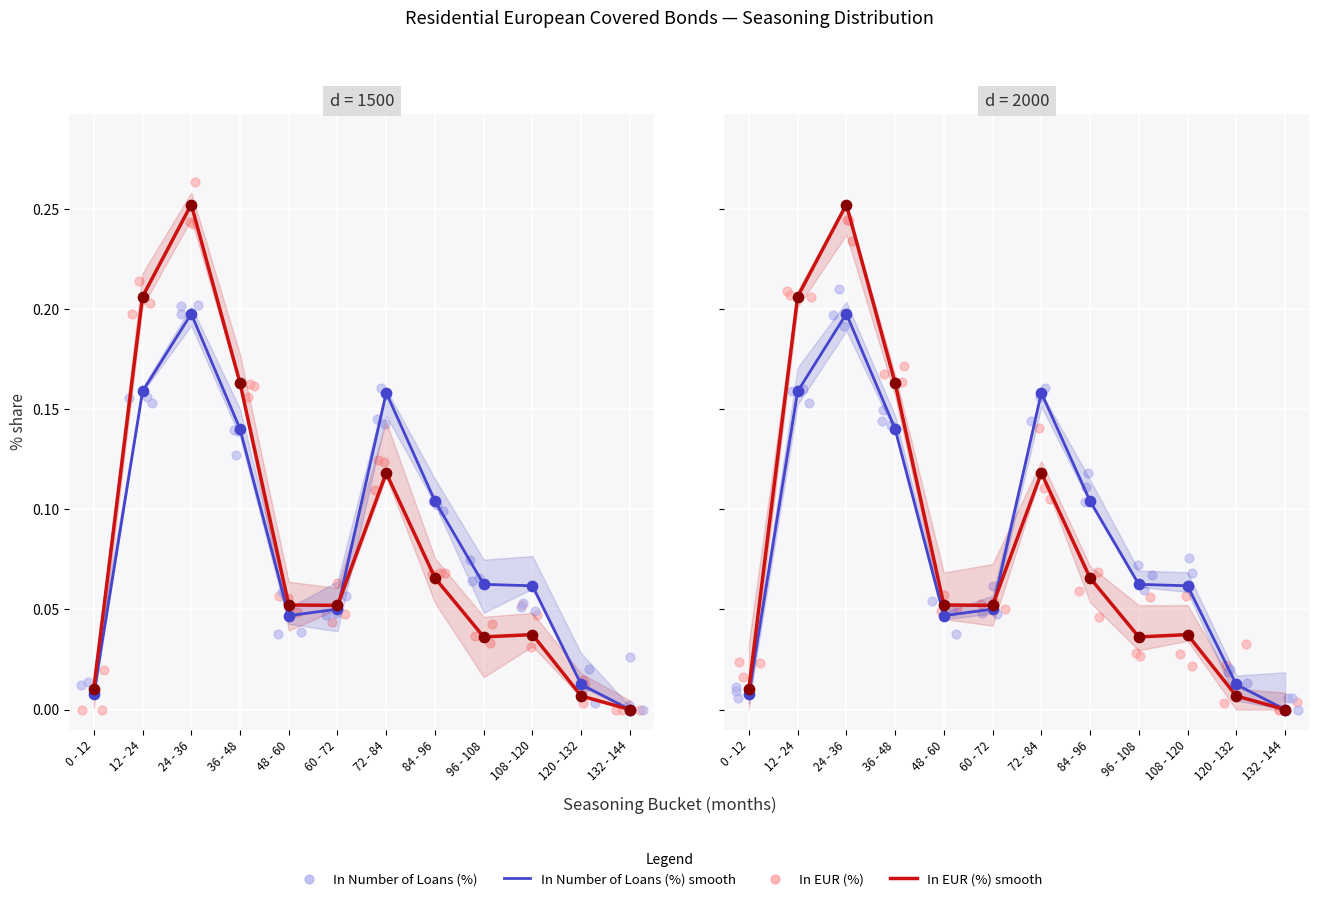

At how many categories does at least one series exceed 0?

11